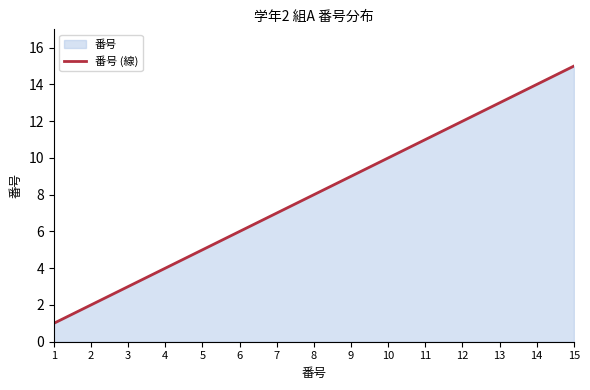

What is the difference between the values at 7 and 11?

4